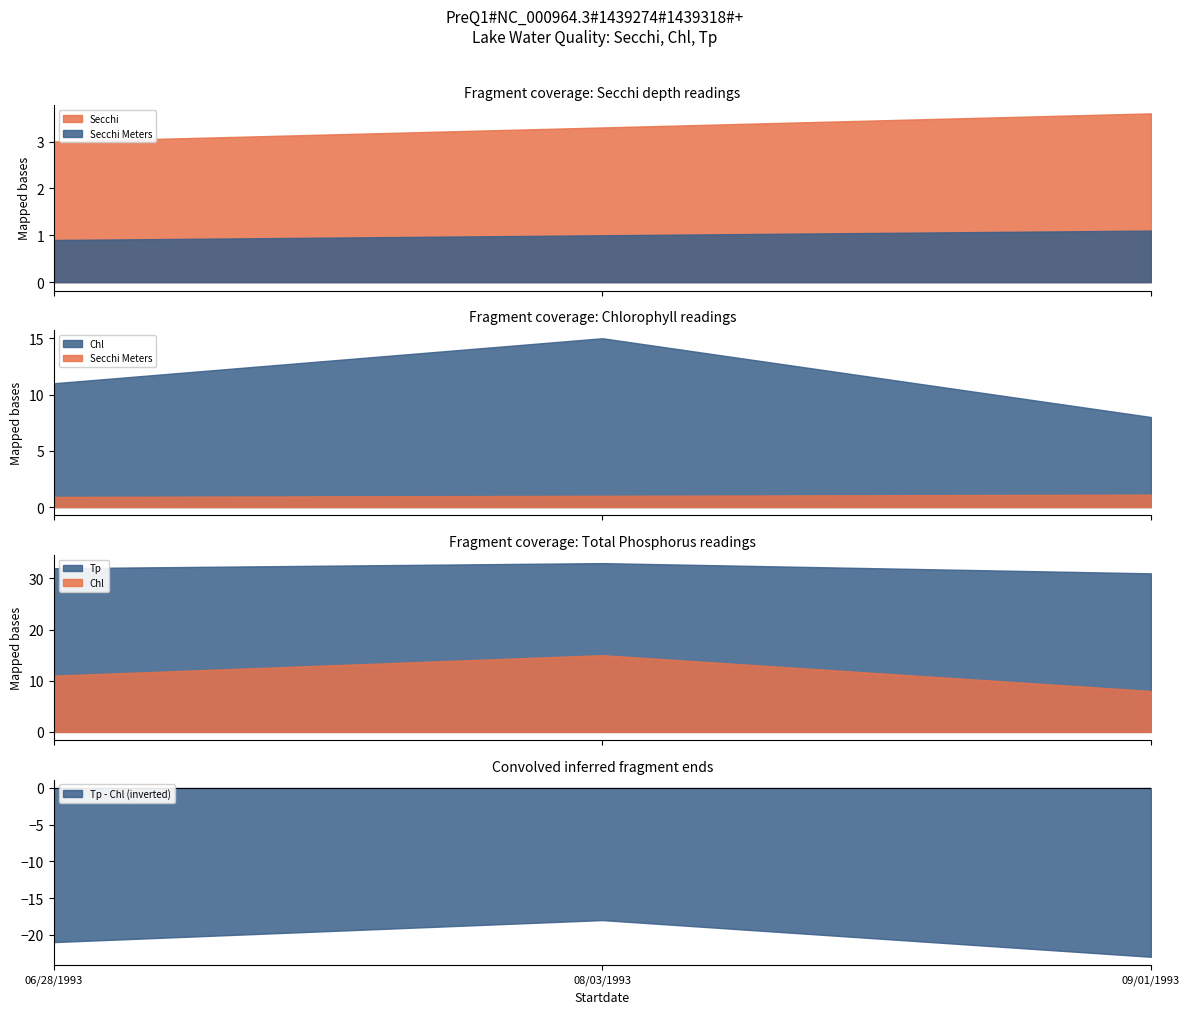

Is it true that Chl equals 3.8 at 08/03/1993?

False